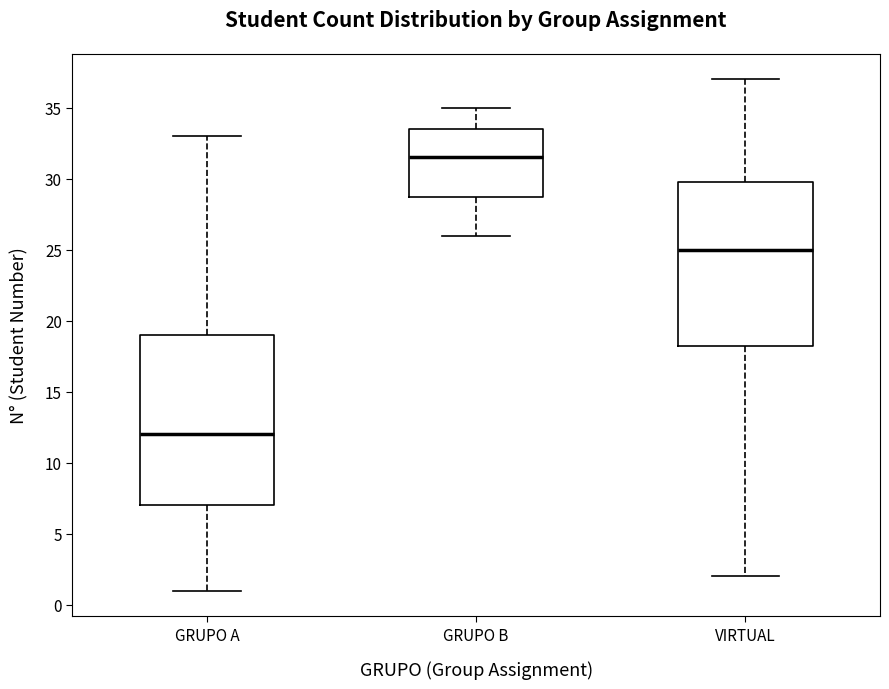

Reading left to right, transcribe this box plot: for each box, give where its median line is, the range the box spans, and where its two whiskers end, as read against the y-axis. The values are not printed on the chart, so give them approximately, as read against the axis.

GRUPO A: median 12.0, box 7.0 to 19.0, whiskers 1.0 to 33.0
GRUPO B: median 31.5, box 29.0 to 33.5, whiskers 26.0 to 35.0
VIRTUAL: median 25.0, box 18.5 to 30.0, whiskers 2.0 to 37.0